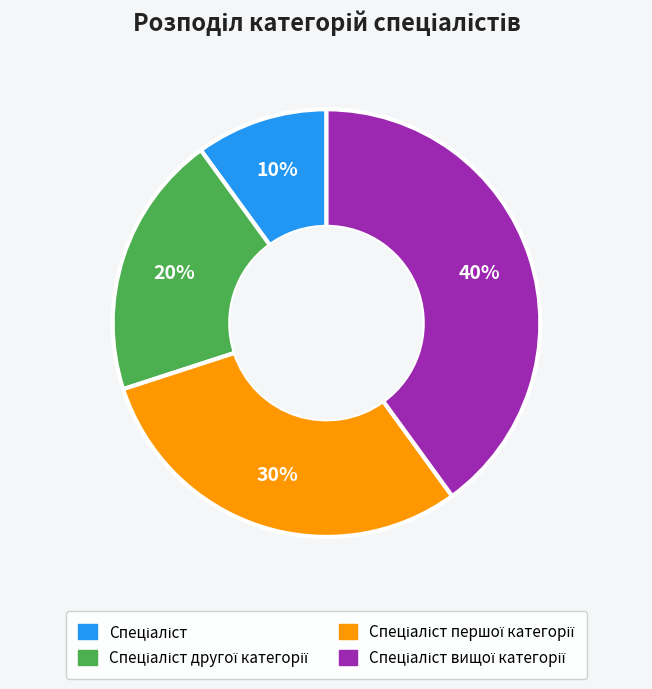

Does any single category account for the majority?

No